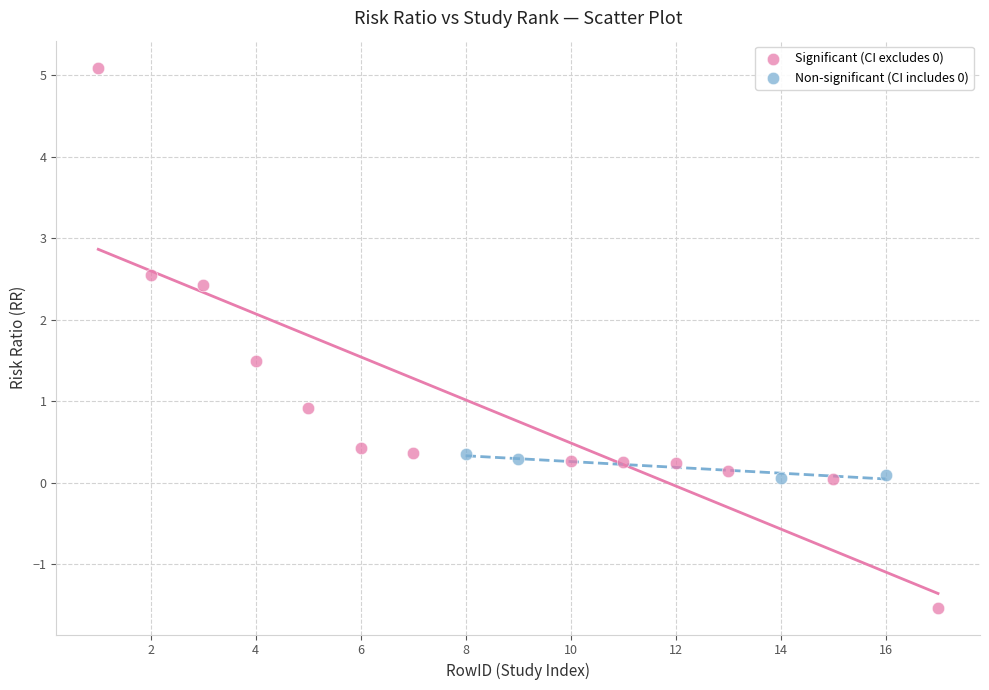

Which series reaches the minimum Y coordinate?

Significant (CI excludes 0)